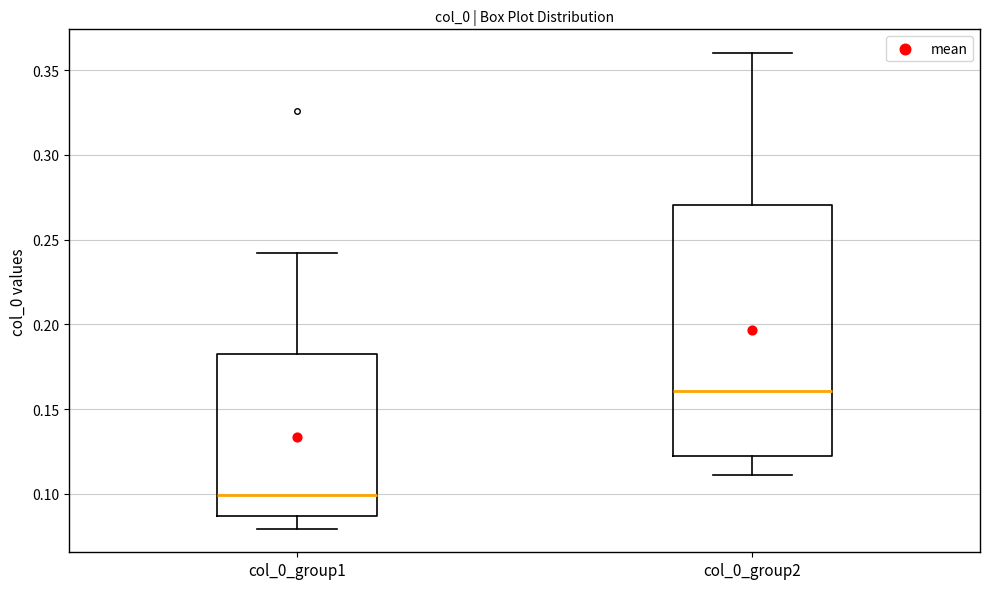

Where does the upper whisker of the box for col_0_group1 end on the y-axis? The values are not printed on the chart, so give them approximately, as read against the axis.

0.240